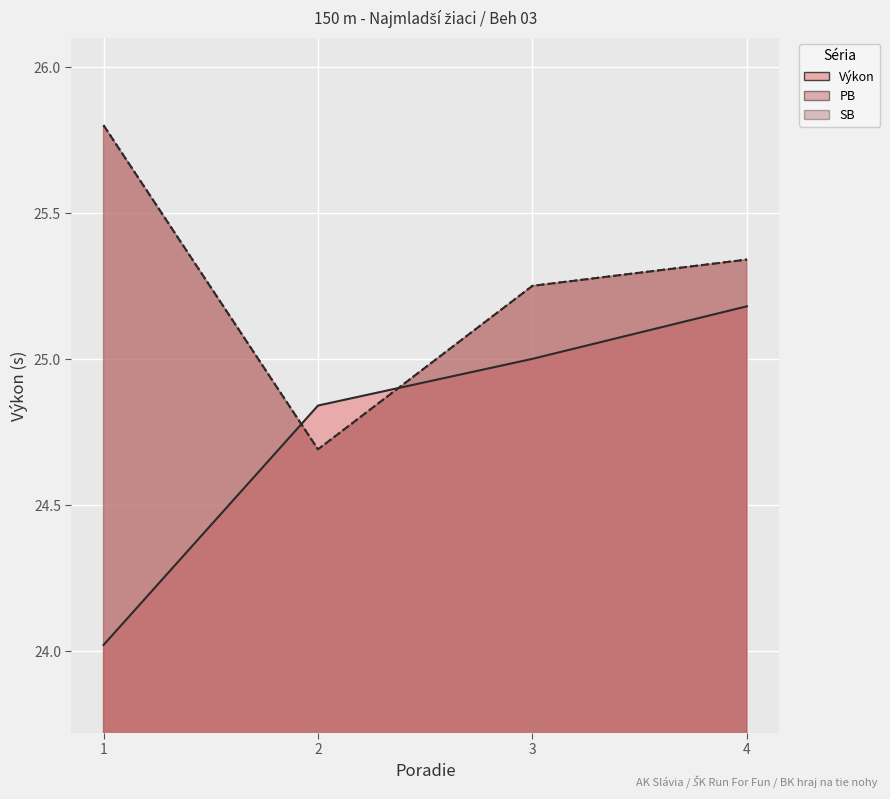

Reading left to right, extract all data points from this chart.

Výkon: 1=24.0	2=24.8	3=25.0	4=25.2
PB: 1=25.8	2=24.7	3=25.2	4=25.3
SB: 1=25.8	2=24.7	3=25.2	4=25.3